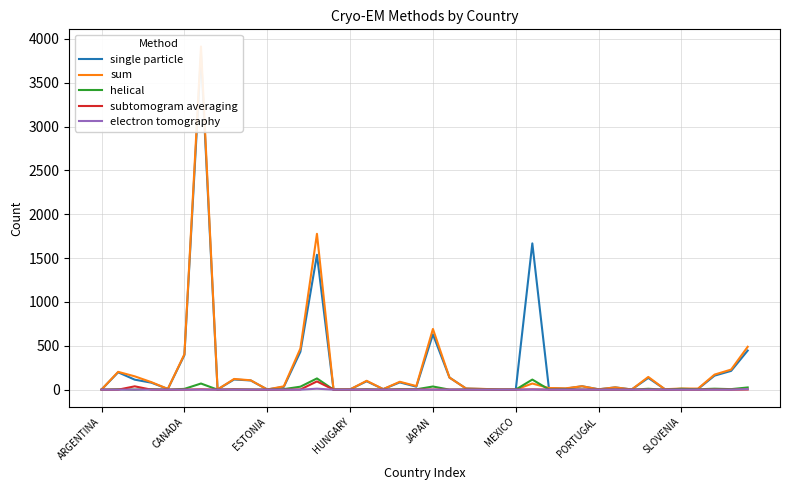

What is the maximum value for helical?

128